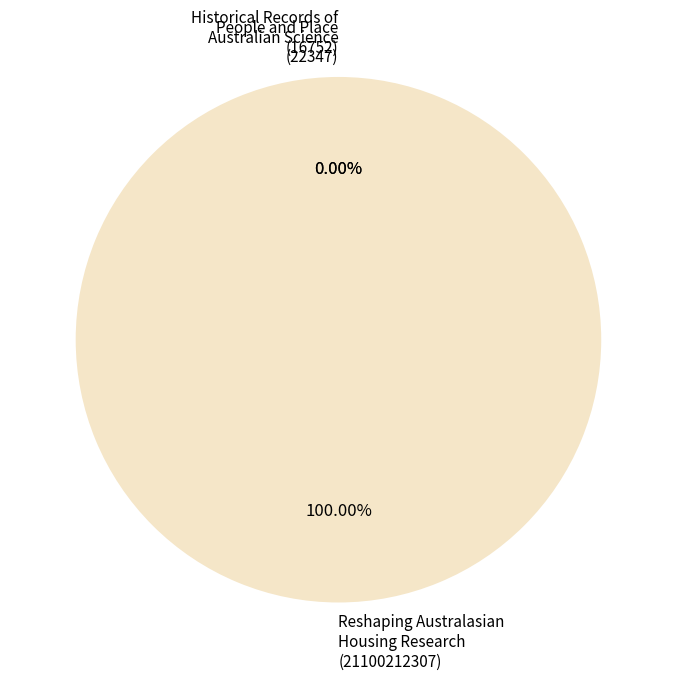

Which category accounts for the majority?

Reshaping Australasian Housing Research (21100212307)